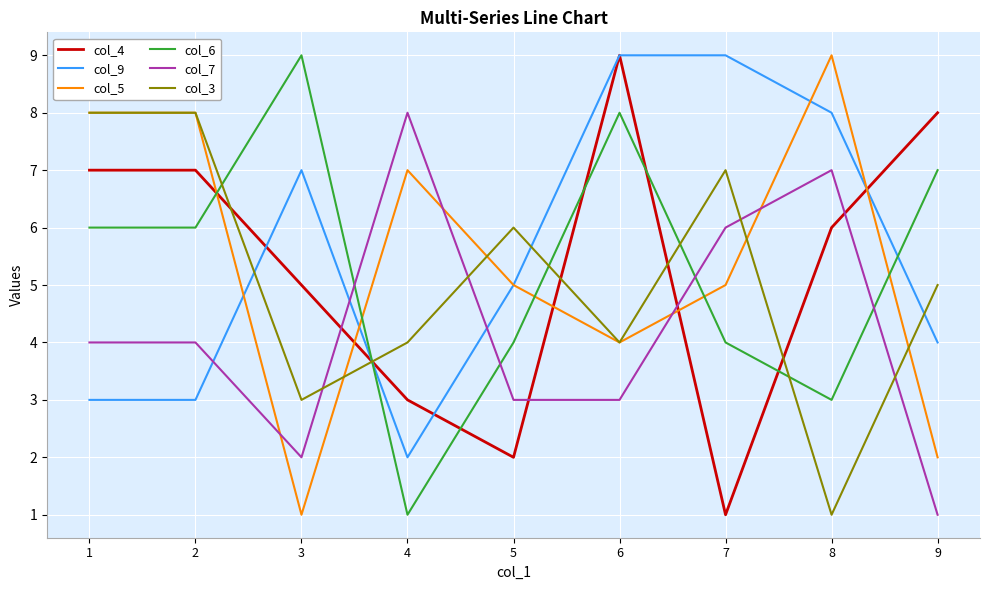

True or false: col_5 and col_9 intersect in this chart.

True